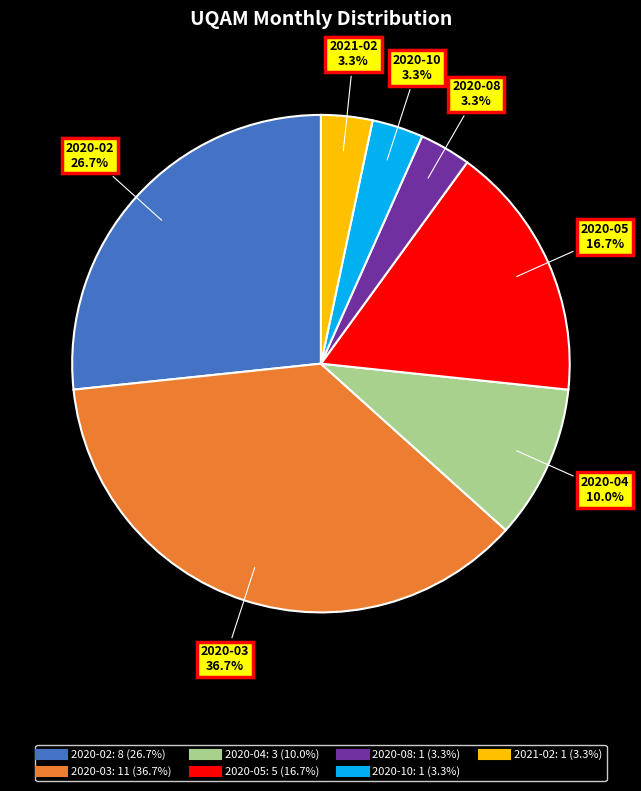

Is there any slice that represents more than half of the pie?

No